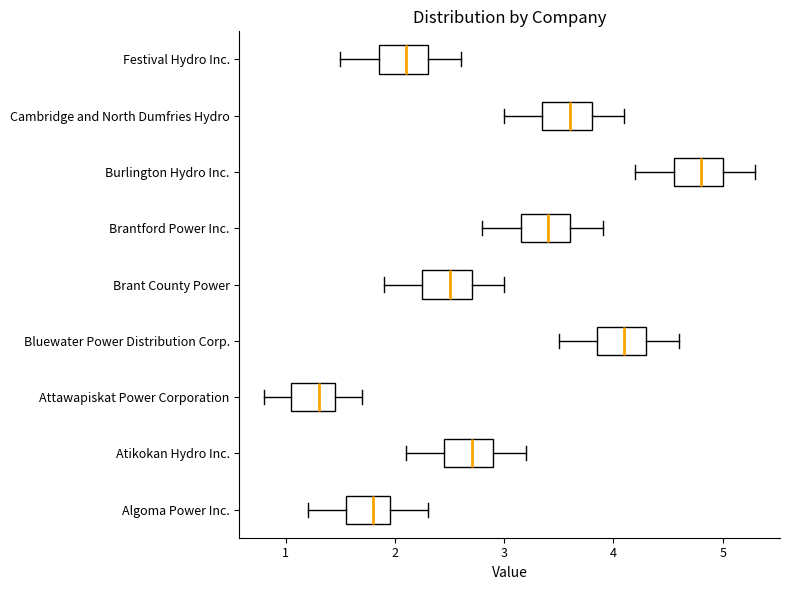

Reading bottom to top, transcribe this box plot: for each box, give where its median line is, the range the box spans, and where its two whiskers end, as read against the x-axis. The values are not printed on the chart, so give them approximately, as read against the axis.

Algoma Power Inc.: median 1.8, box 1.6 to 2.0, whiskers 1.2 to 2.3
Atikokan Hydro Inc.: median 2.7, box 2.5 to 2.9, whiskers 2.1 to 3.2
Attawapiskat Power Corporation: median 1.3, box 1.1 to 1.5, whiskers 0.8 to 1.7
Bluewater Power Distribution Corp.: median 4.1, box 3.9 to 4.3, whiskers 3.5 to 4.6
Brant County Power: median 2.5, box 2.3 to 2.7, whiskers 1.9 to 3.0
Brantford Power Inc.: median 3.4, box 3.2 to 3.6, whiskers 2.8 to 3.9
Burlington Hydro Inc.: median 4.8, box 4.6 to 5.0, whiskers 4.2 to 5.3
Cambridge and North Dumfries Hydro: median 3.6, box 3.4 to 3.8, whiskers 3.0 to 4.1
Festival Hydro Inc.: median 2.1, box 1.9 to 2.3, whiskers 1.5 to 2.6